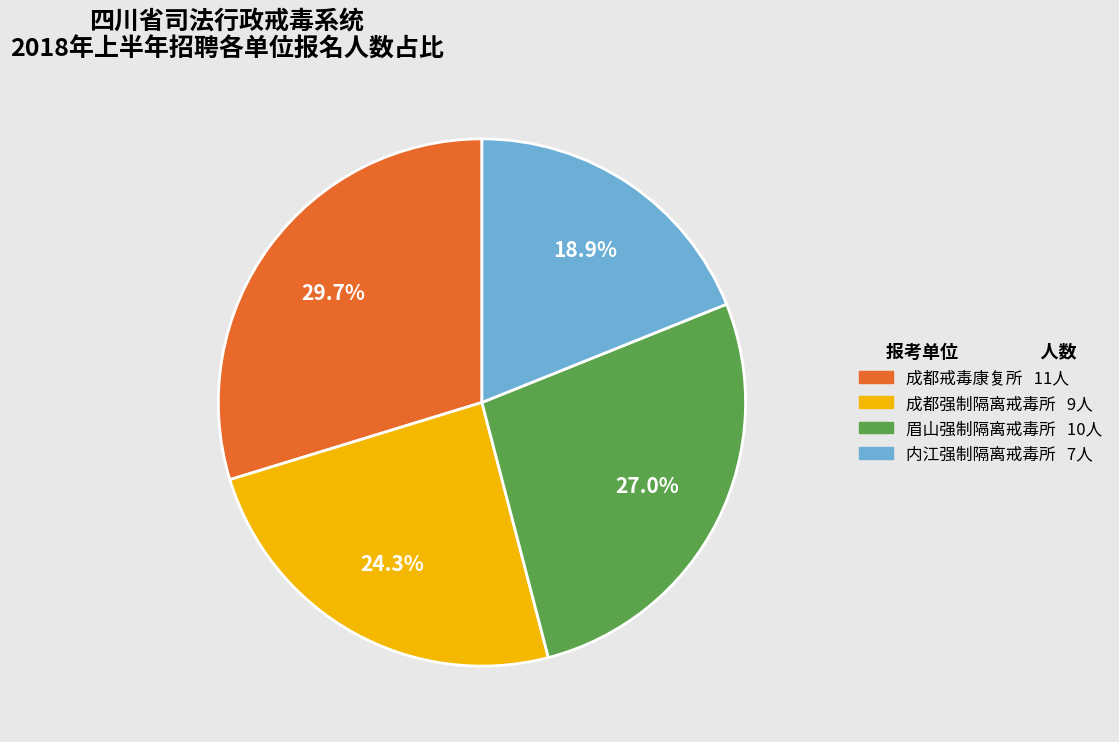

Does any single category account for the majority?

No